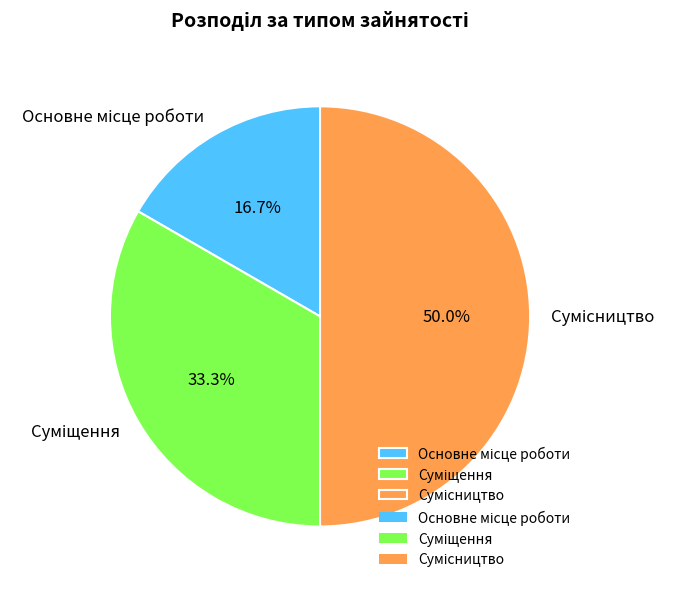

What percentage is NOT represented by Основне місце роботи?

83.3%